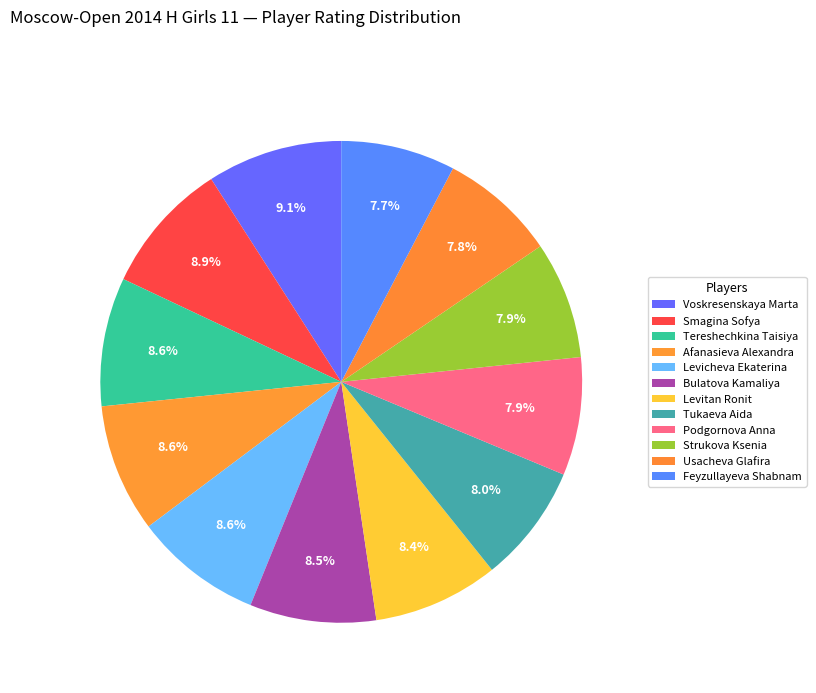

How many segments does this pie chart have?

12